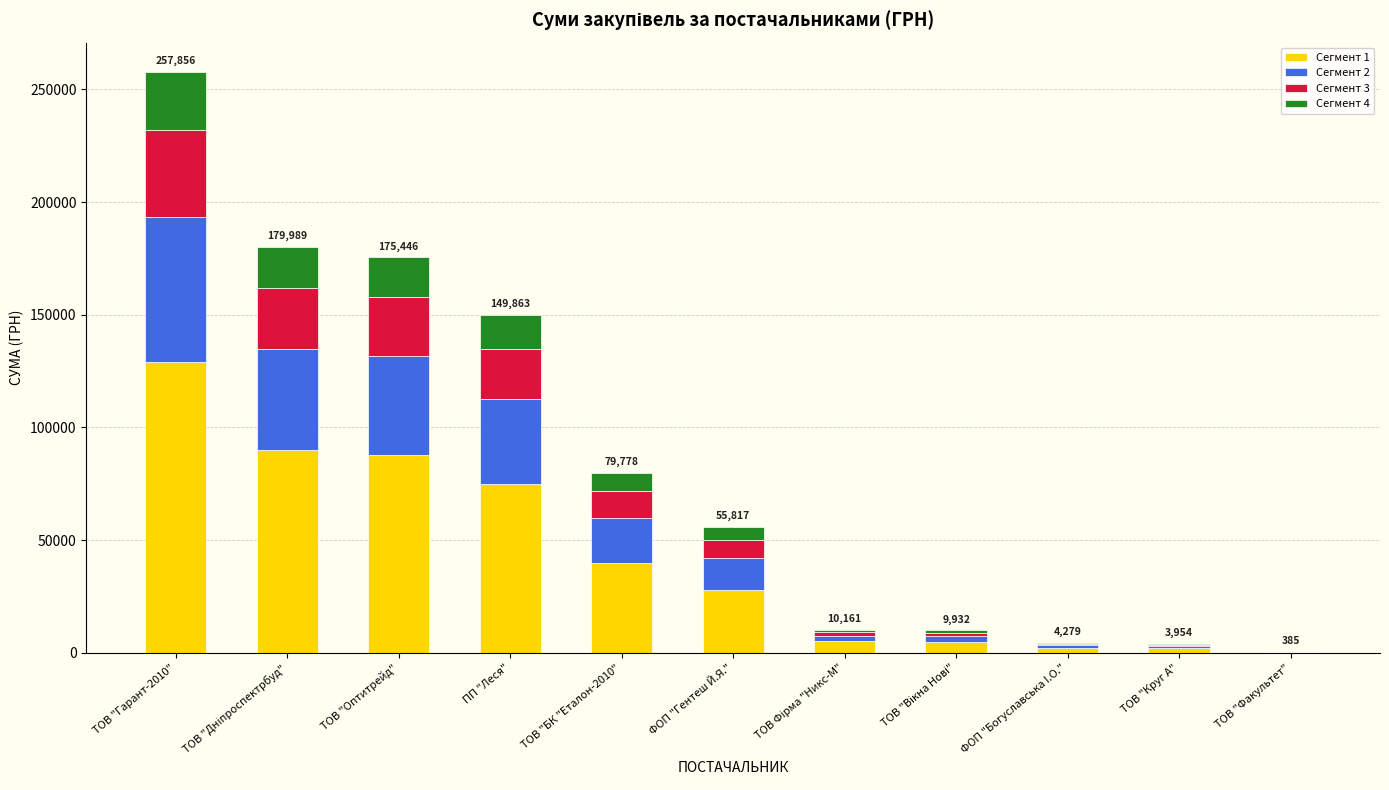

Count the number of categories in the chart.

11